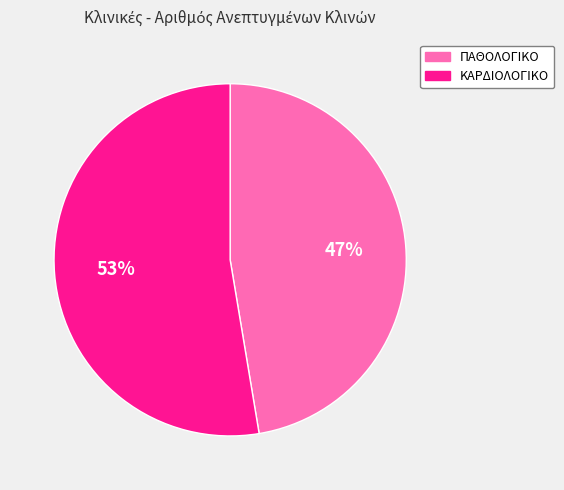

Do ΠΑΘΟΛΟΓΙΚΟ and ΚΑΡΔΙΟΛΟΓΙΚΟ together represent more than half of the pie?

Yes